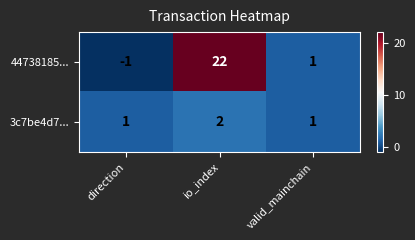

List the series in order of their peak value, lowest first.

3c7be4d7..., 44738185...